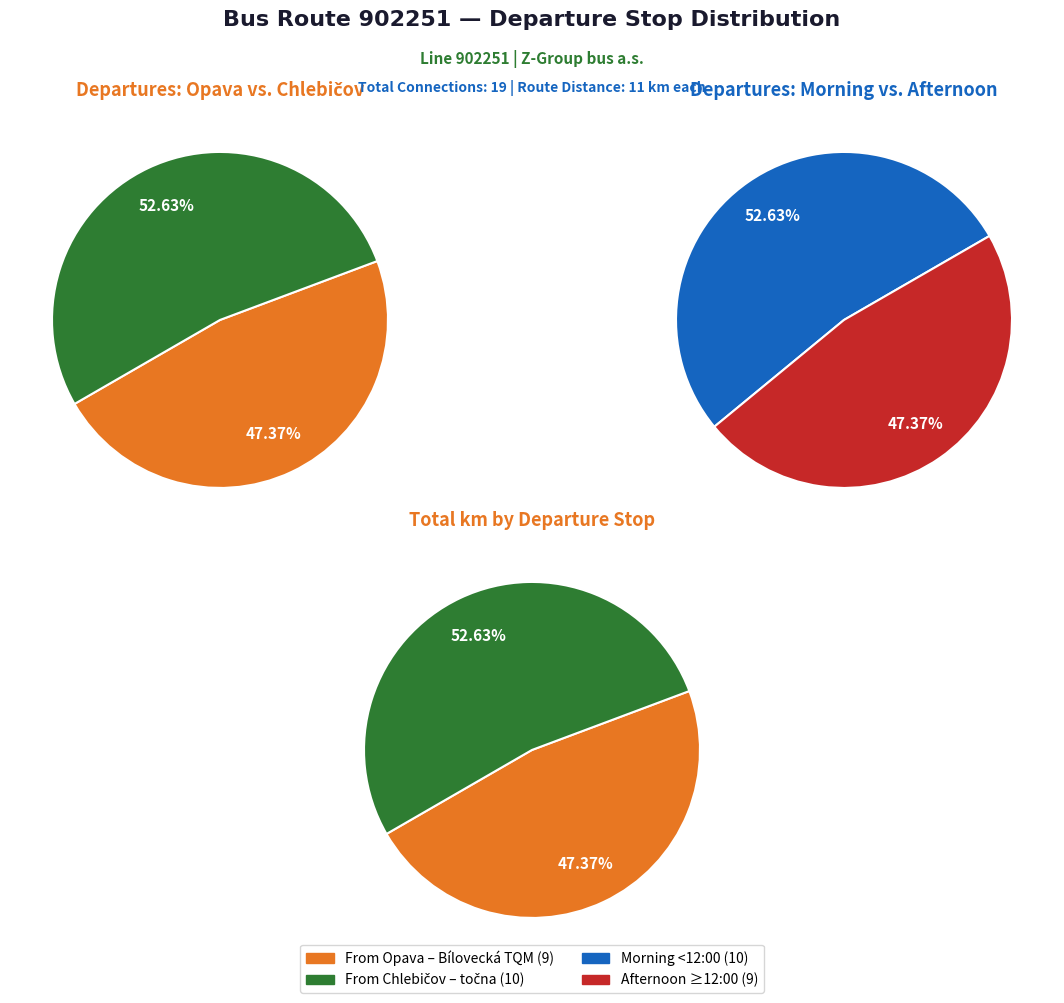

What is the total percentage of Chlebičov,,točna and Opava,,Bílovecká TQM?

100.0%